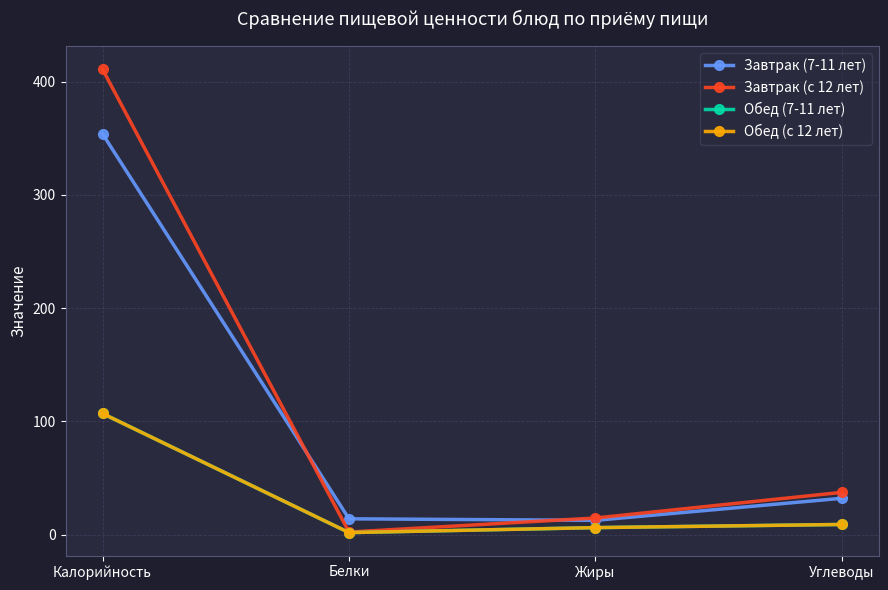

At which label is Обед (с 12 лет) closest to 54?

Углеводы